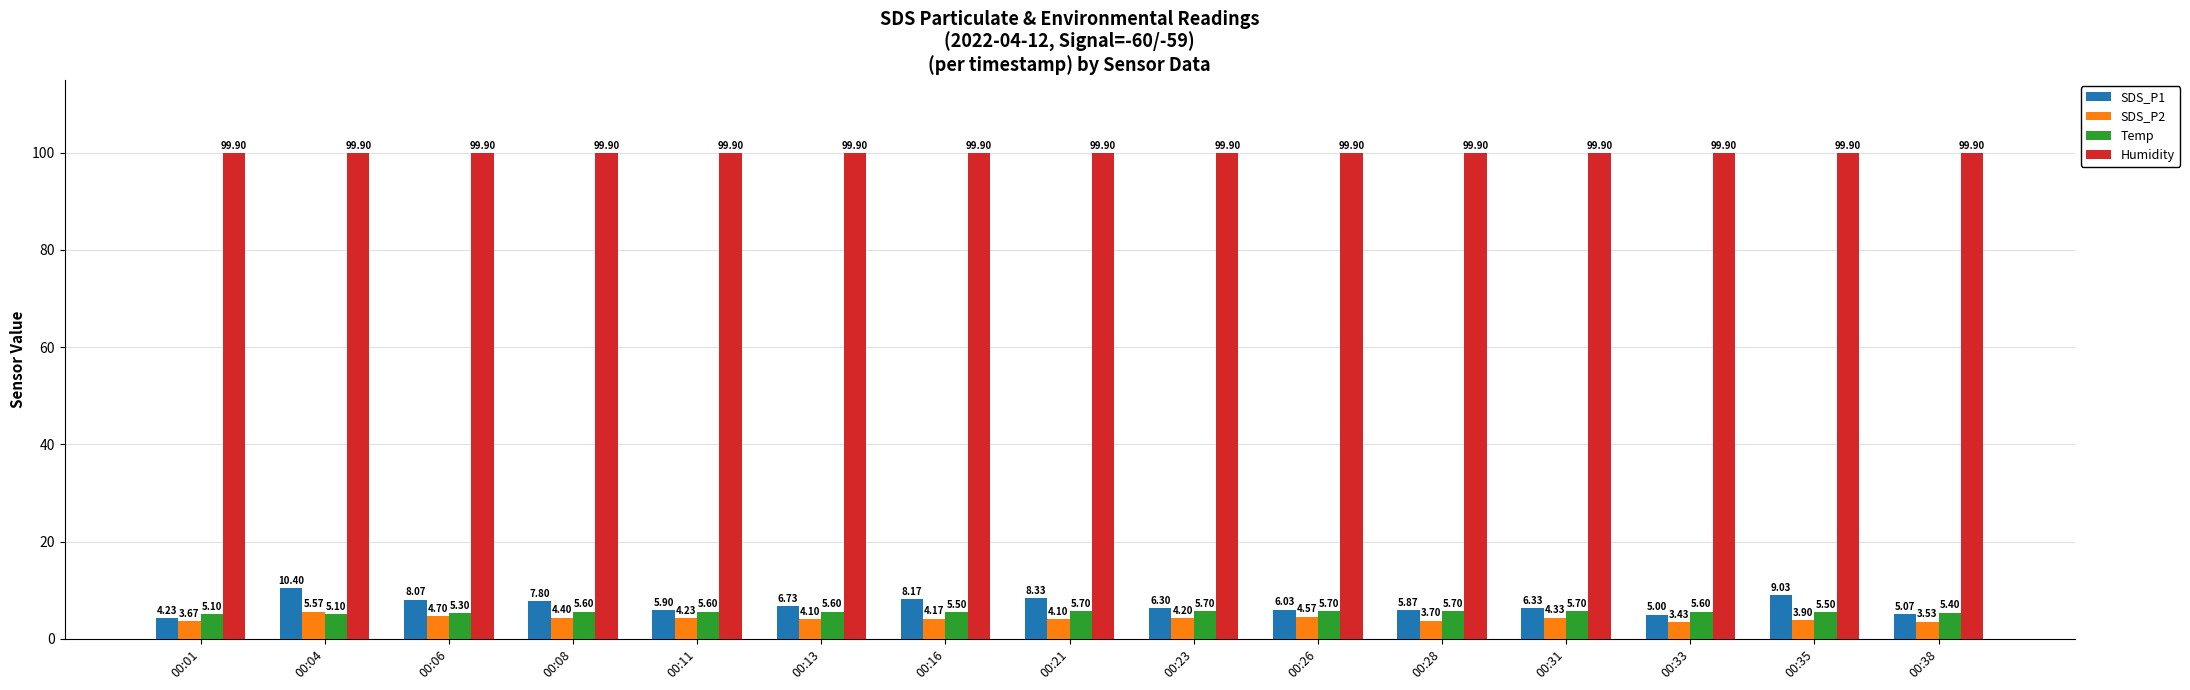

Rank the series by their maximum value, from lowest to highest.

SDS_P2, Temp, SDS_P1, Humidity